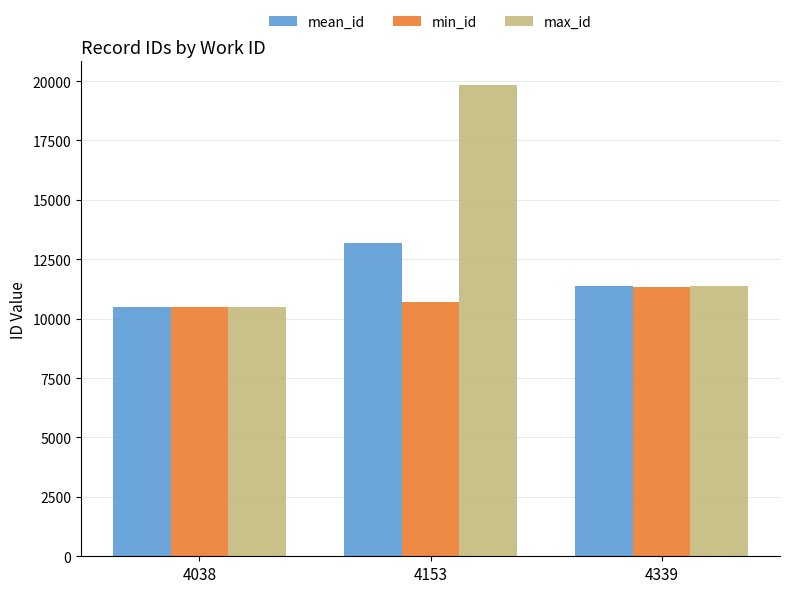

Which label corresponds to the smallest value in the chart?

4038